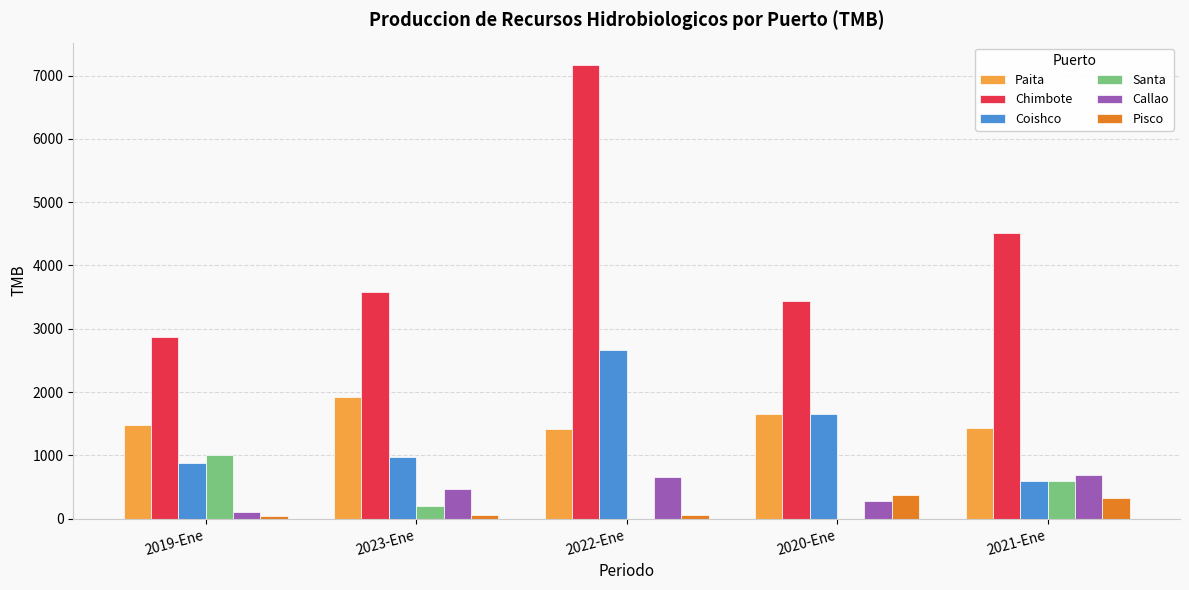

Where does the Pisco series first go above 60?

2023-Ene